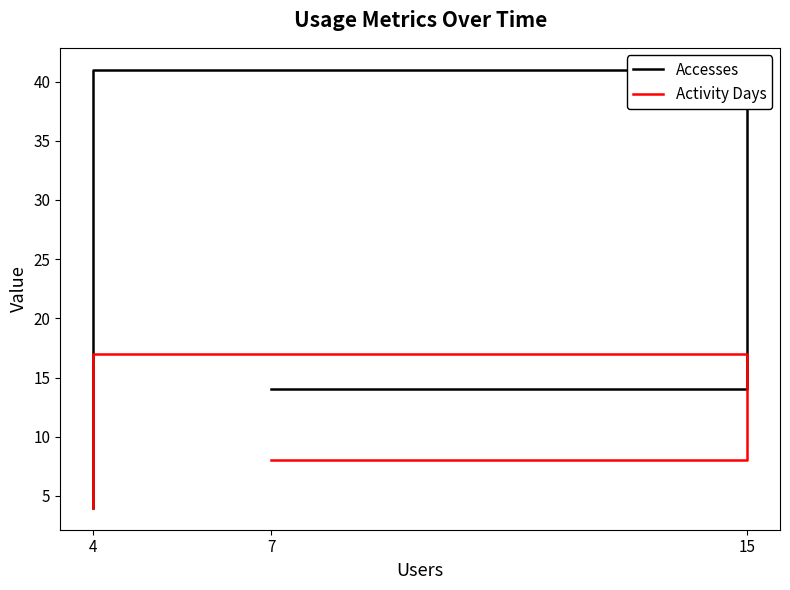

Which series has the largest total across all categories?

Accesses